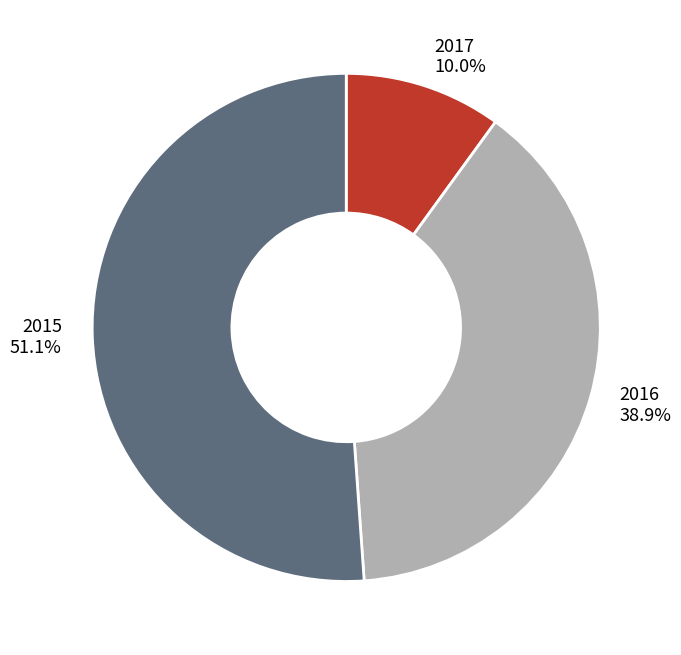

Is it true that 2015 is 38% of the pie?

False